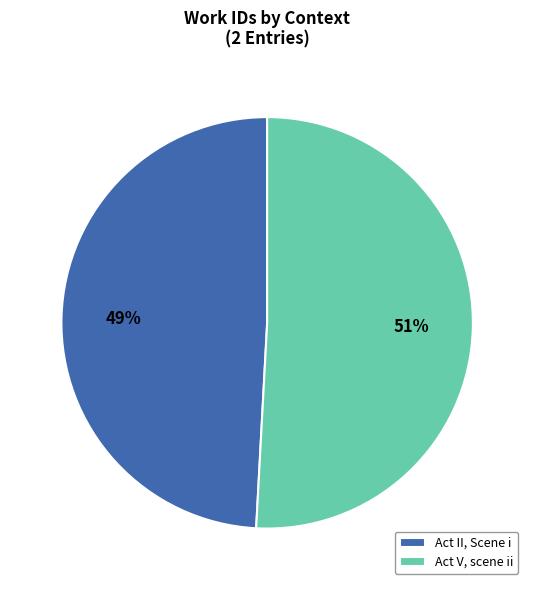

To the nearest percent, what is the difference between the Act V, scene ii and Act II, Scene i slice percentages?

2%